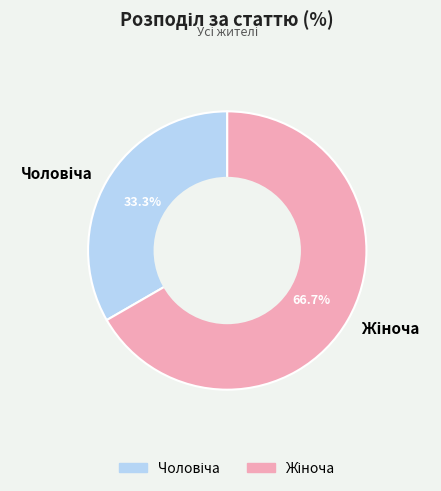

Does any single category account for the majority?

Yes